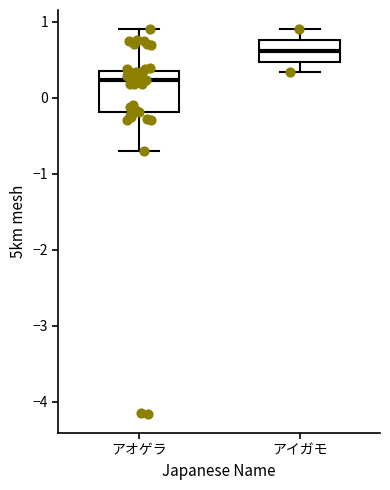

Which box is the tallest, from its lower edge to its upper edge?

アオゲラ